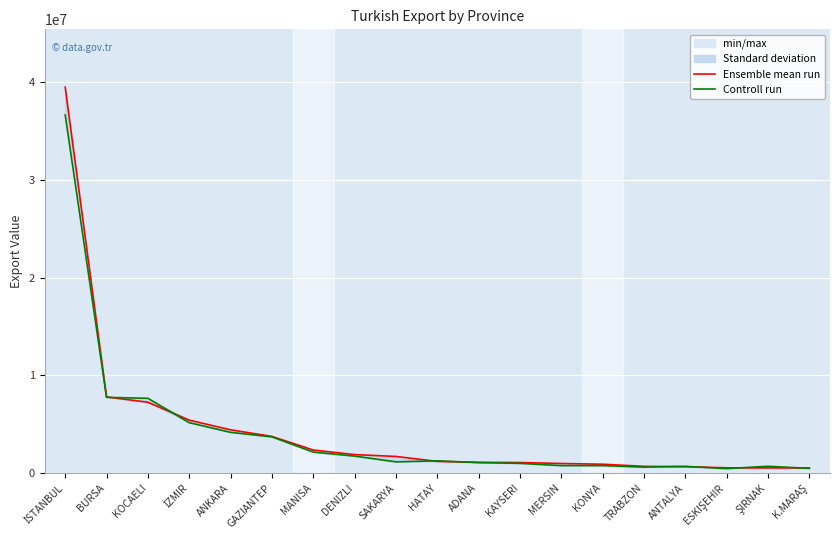

How many lines are shown in the chart?

2